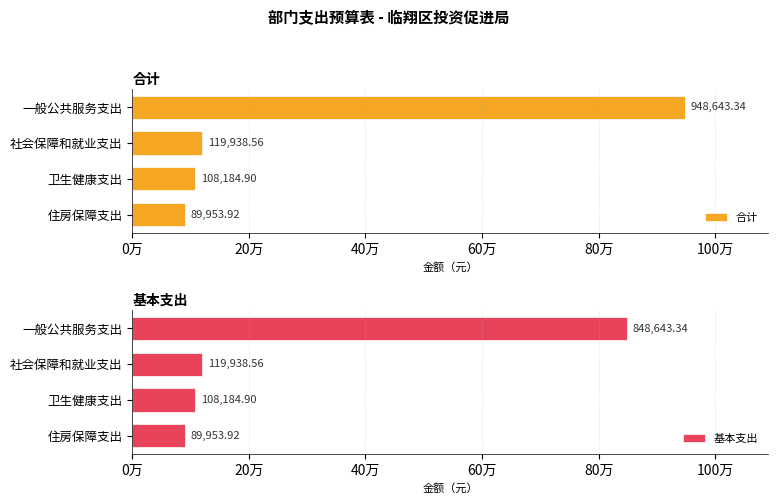

True or false: 合计 has a value of 420151.1 at 一般公共服务支出.

False